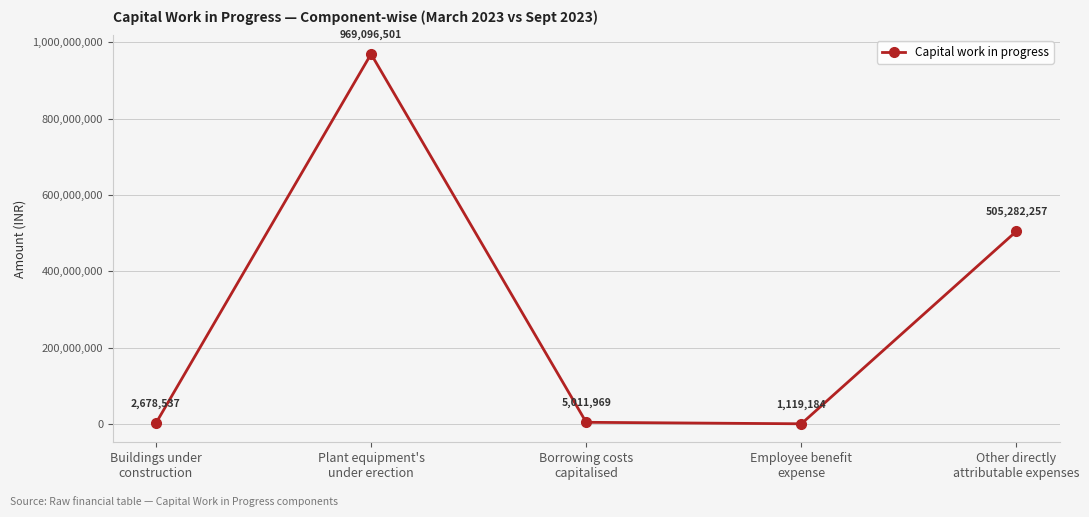

Is it true that the value at Borrowing costs
capitalised is 5011969.0?

True